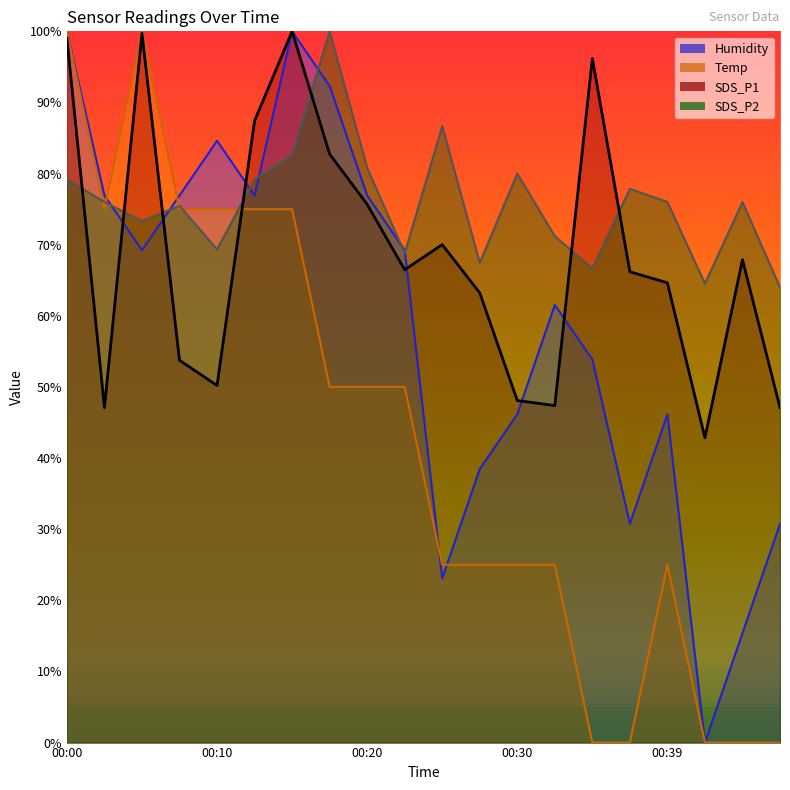

Read the Humidity value at 00:27.

38.5